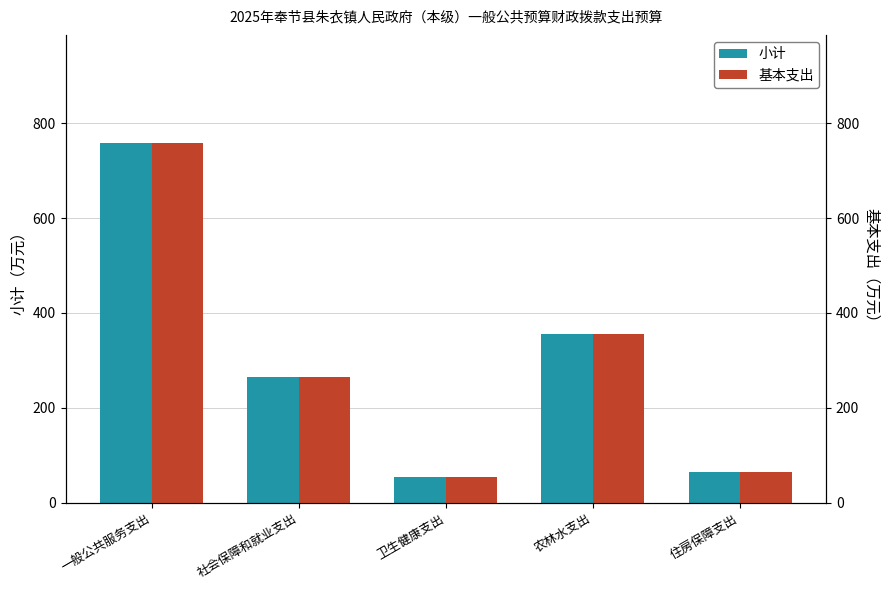

What is the maximum value for 小计?

758.5